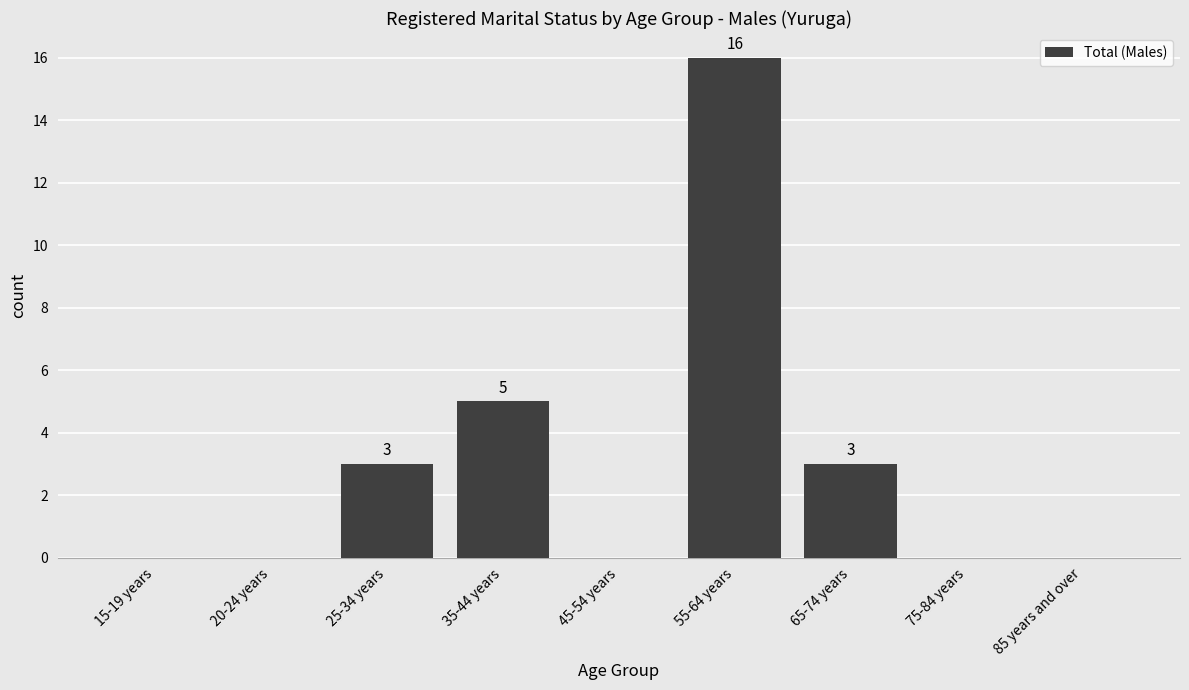

Reading right to left, what are all the values shown in this chart?

0	0	3	16	0	5	3	0	0